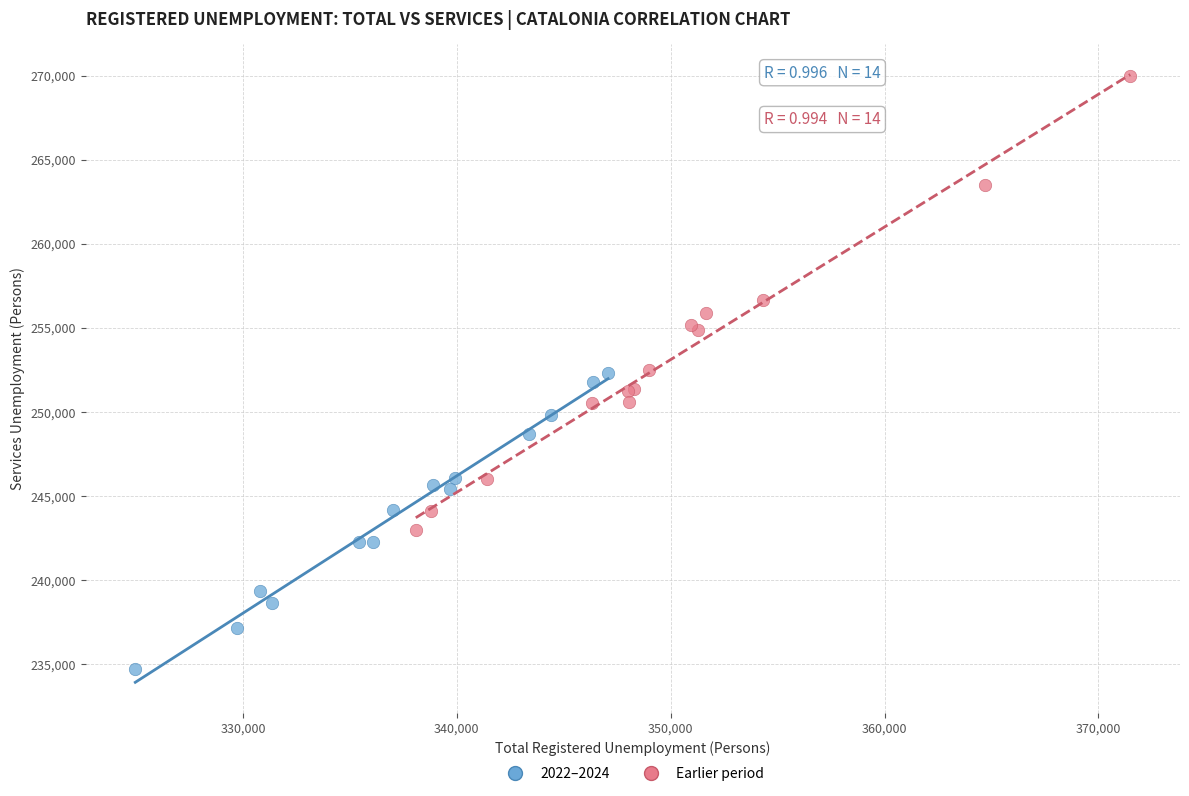

Which series has the widest spread of Y values?

Earlier period